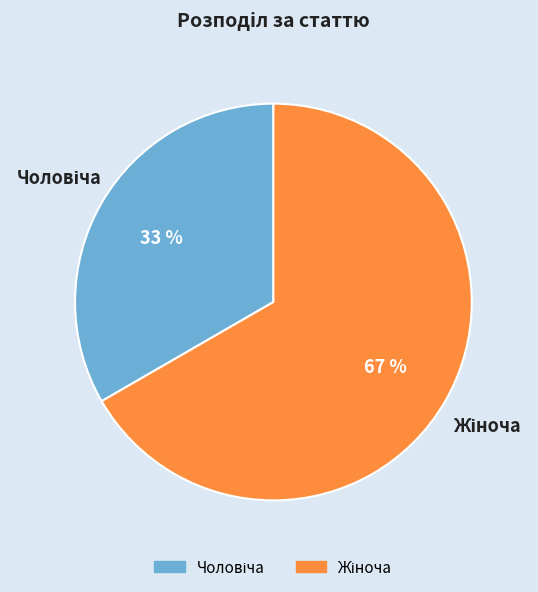

Is there any slice that represents more than half of the pie?

Yes